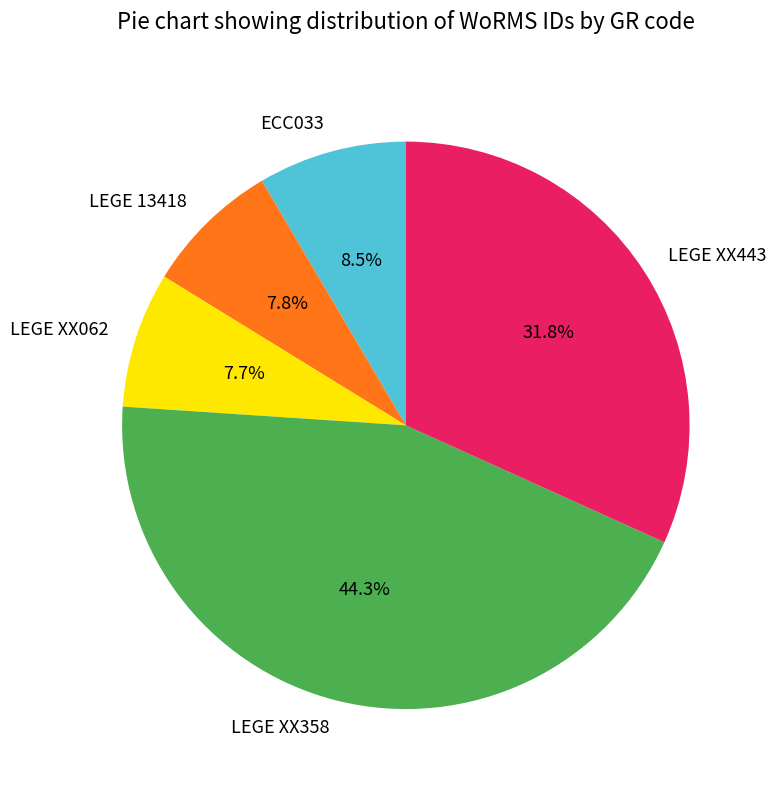

To the nearest percent, what is the combined percentage of LEGE XX358 and LEGE 13418?

52%